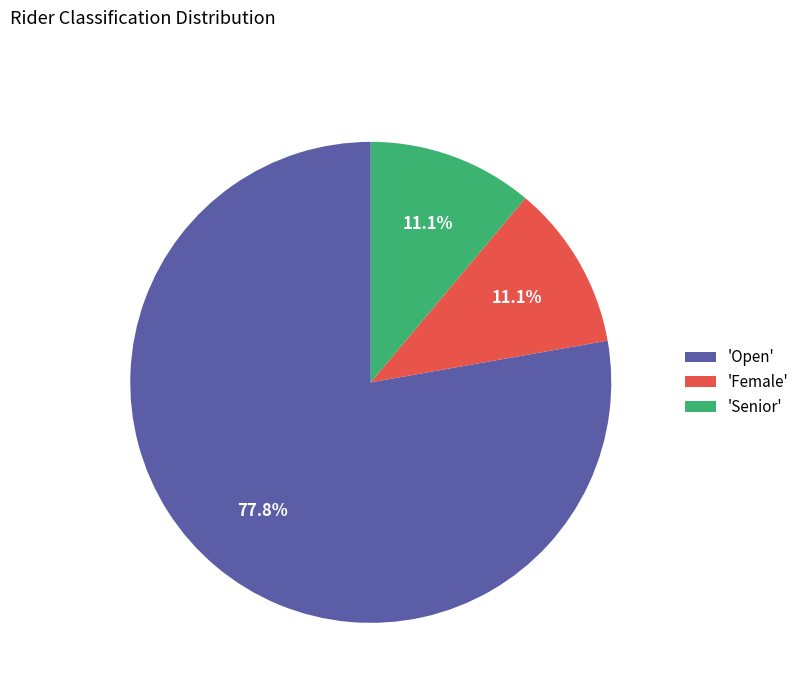

Does any single category account for the majority?

Yes